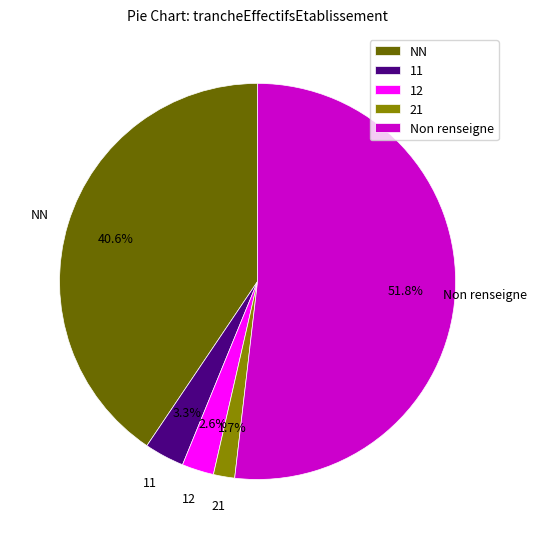

How many slices are in this pie chart?

5